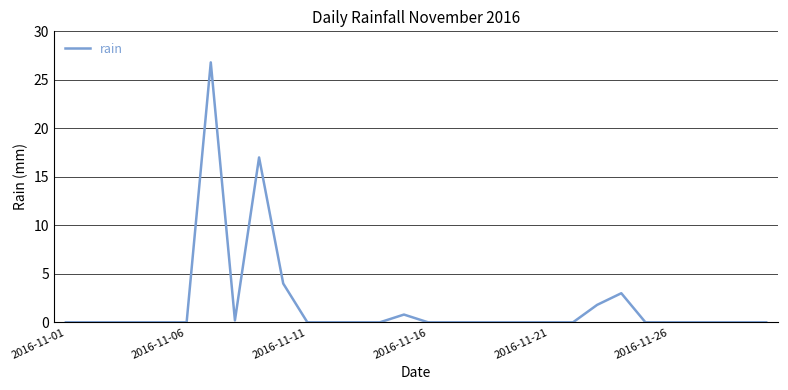

Does the chart display data point markers on the line(s)?

No